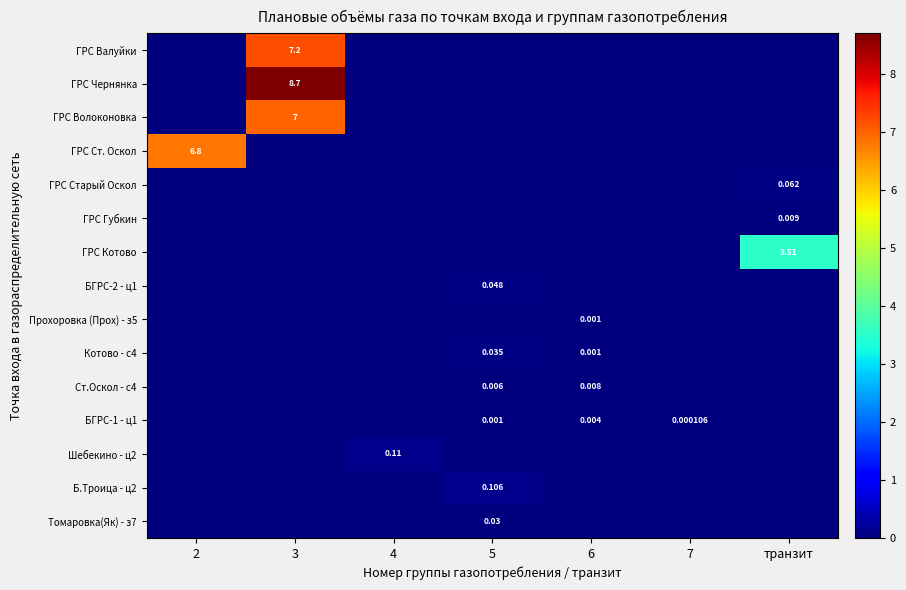

Where is Шебекино - ц2 nearest to the value 0?

2